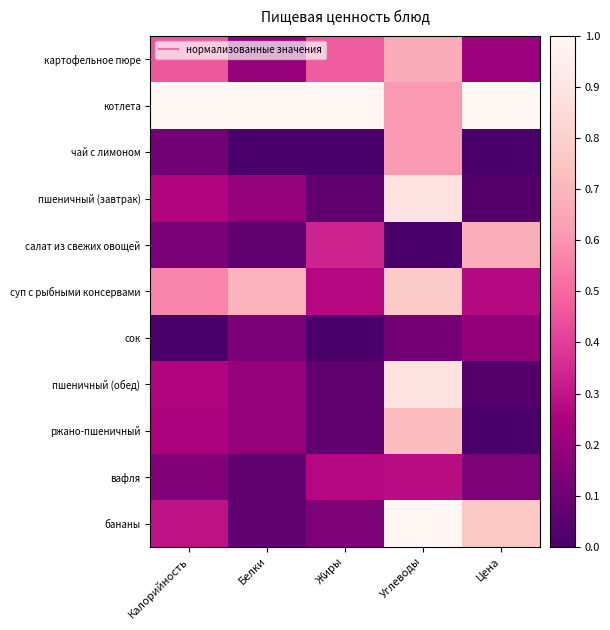

What is the total value across all series at Калорийность?

3.5